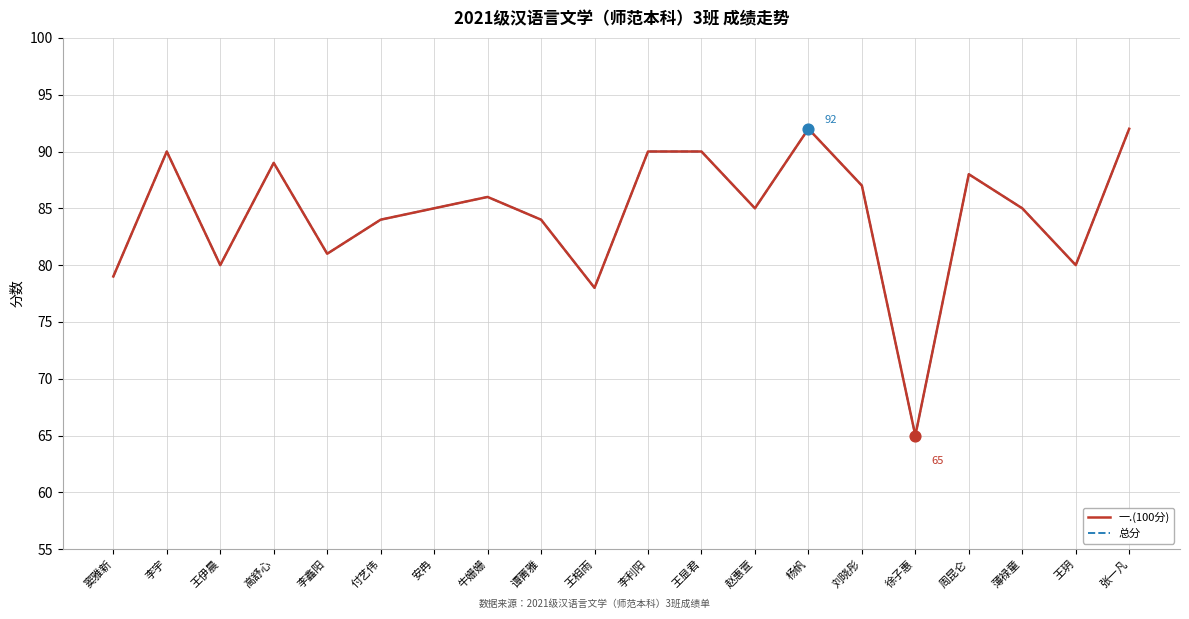

Is this an area chart (filled region under the line)?

No